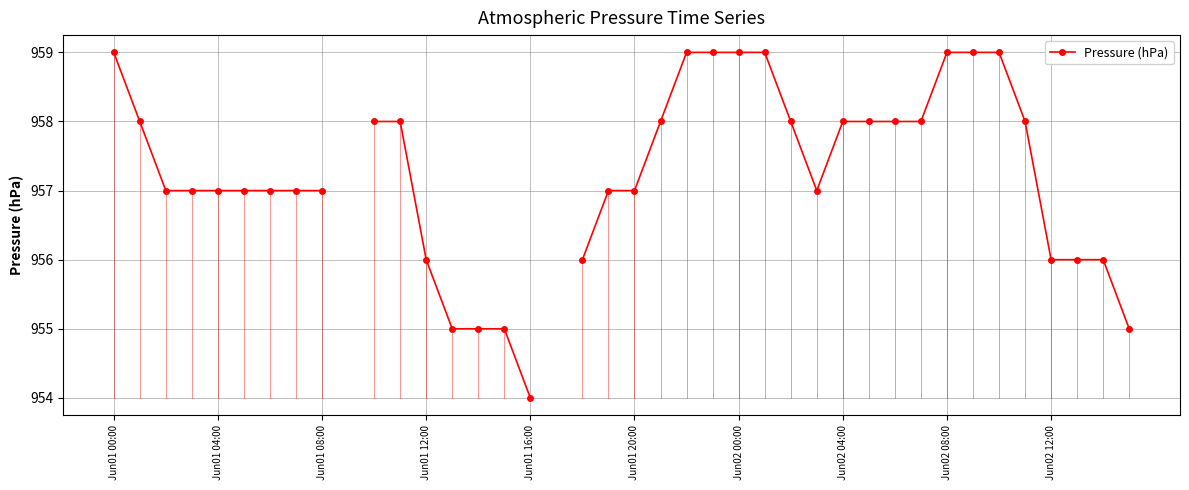

List the labels in order of value, smallest first.

16, 17, 18, 13, 14, 15, 39, 12, 36, 37, 38, Jun01 08:00, Jun01 12:00, Jun01 16:00, Jun01 20:00, Jun02 00:00, Jun02 04:00, Jun02 08:00, Jun02 12:00, 19, 20, 27, 10, 11, Jun01 04:00, 21, 26, 28, 29, 30, 31, 35, Jun01 00:00, 22, 23, 24, 25, 32, 33, 34